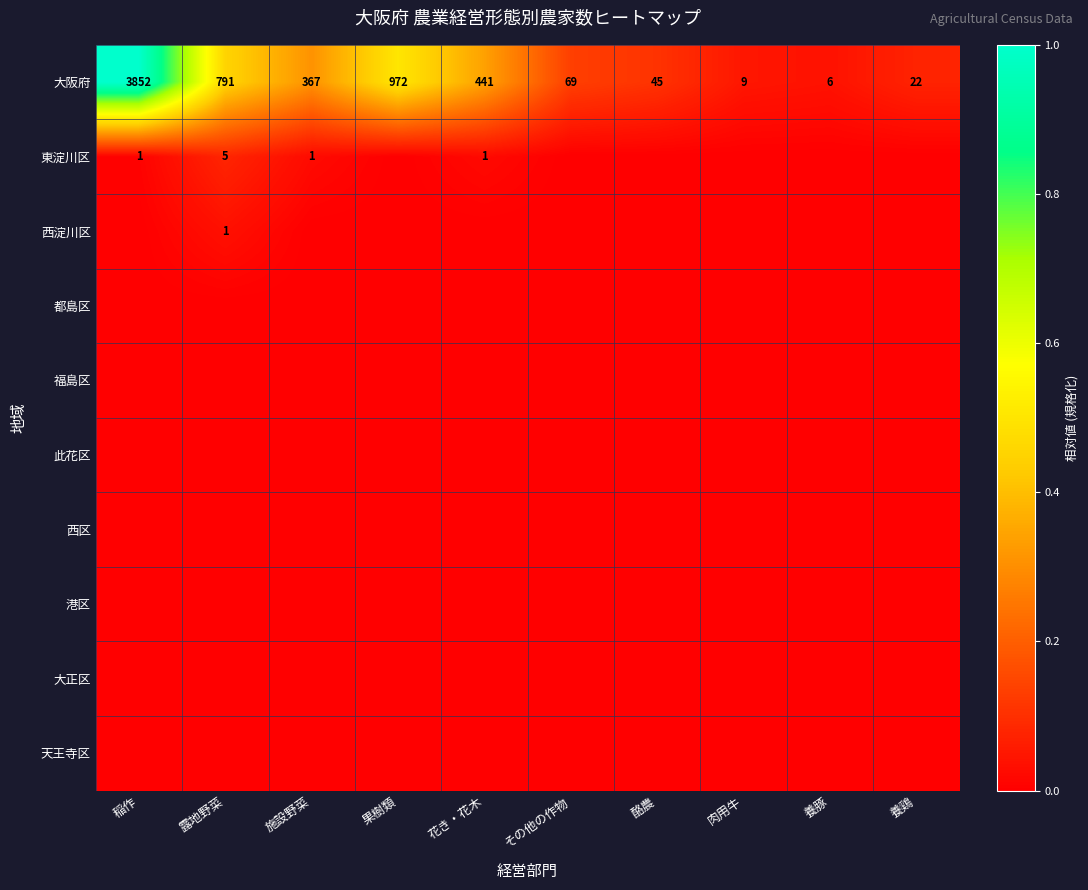

Which category has the lowest value in the 大阪府 series?

養豚